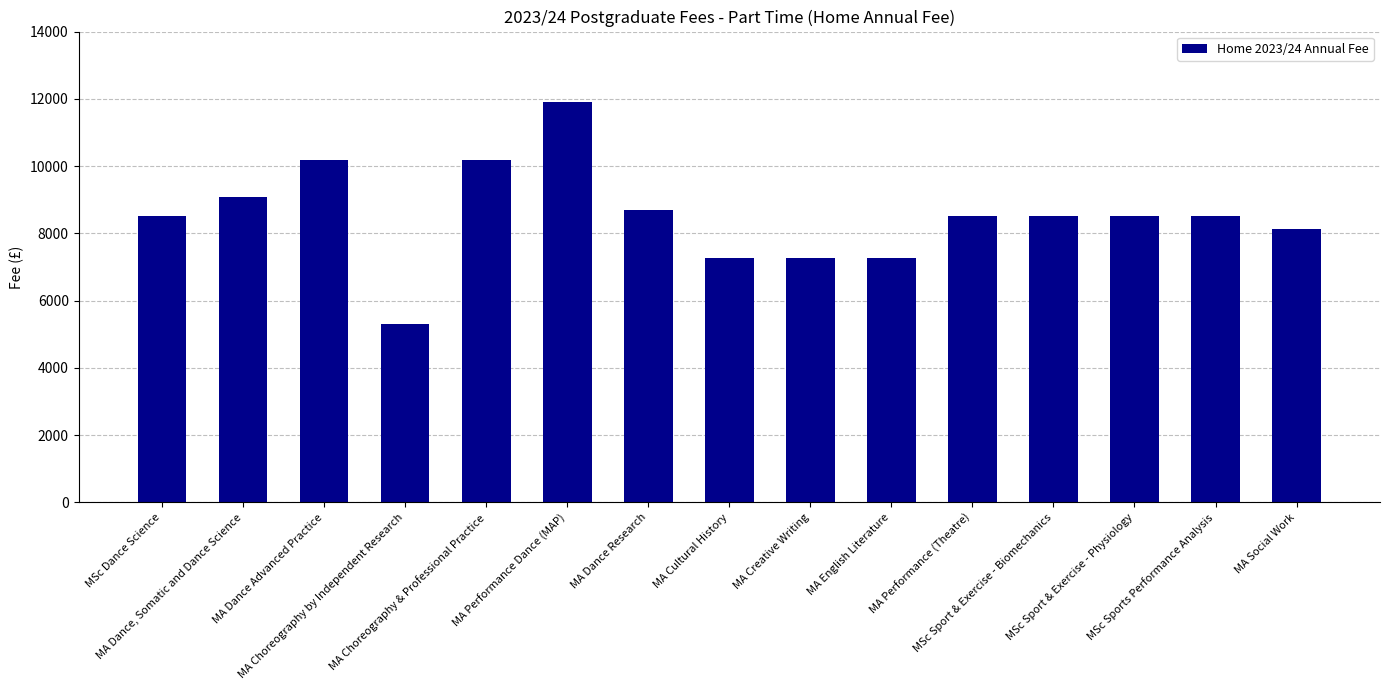

What is the difference between the maximum and minimum values?

6615.0